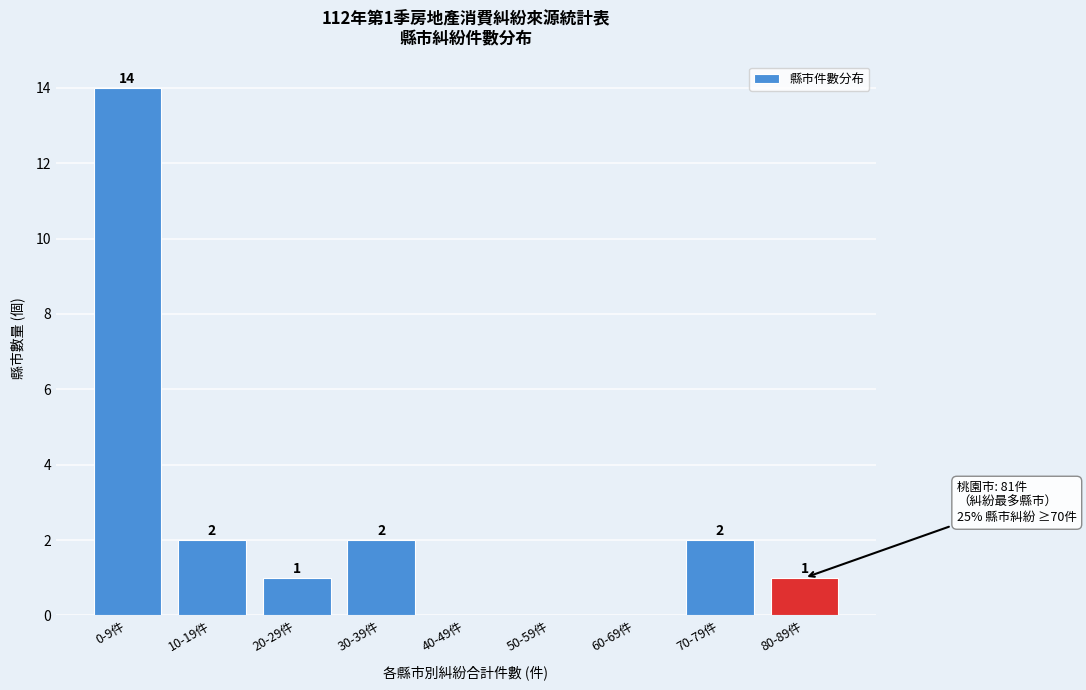

Reading left to right, transcribe all the data shown in this chart.

0-9件=14	10-19件=2	20-29件=1	30-39件=2	40-49件=0	50-59件=0	60-69件=0	70-79件=2	80-89件=1